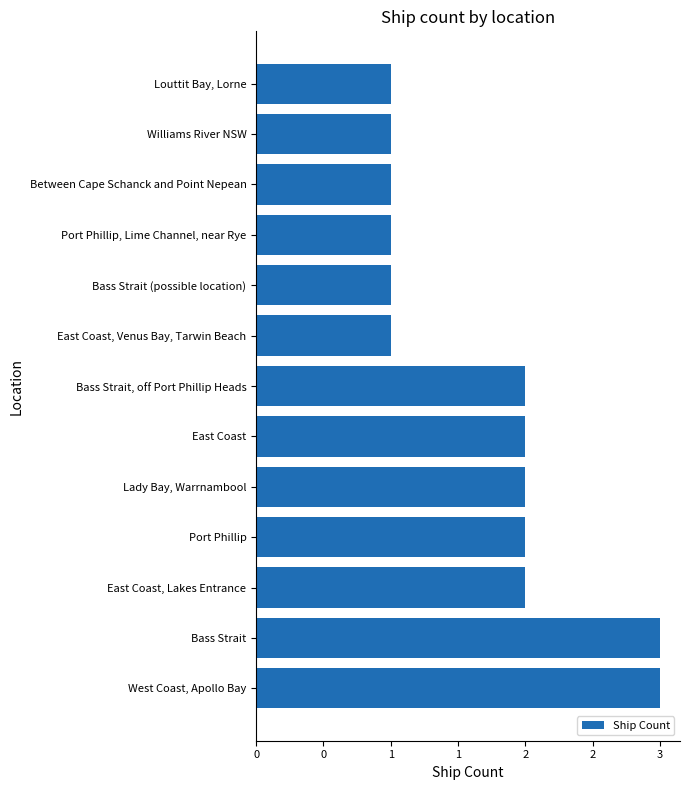

How many series are shown in this chart?

1